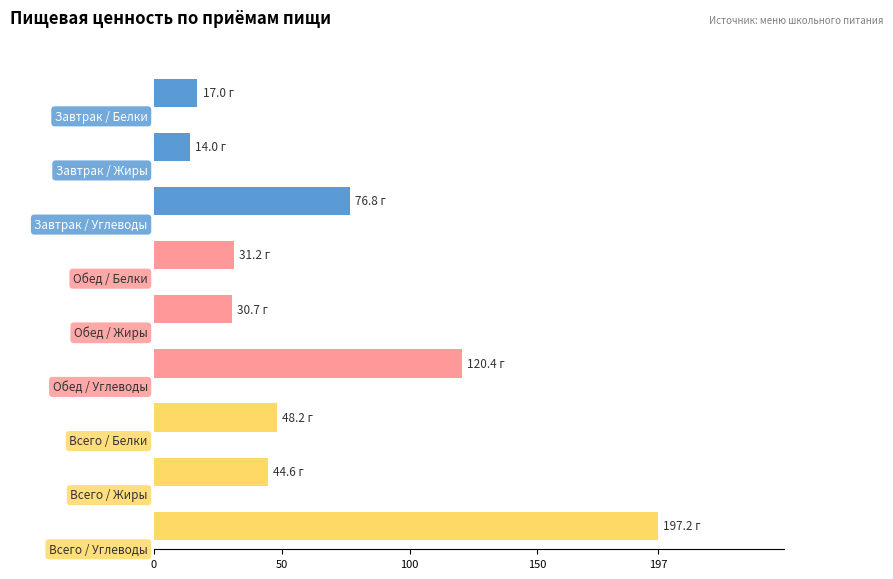

The Белки series shows 17.0 at Завтрак. True or false?

True